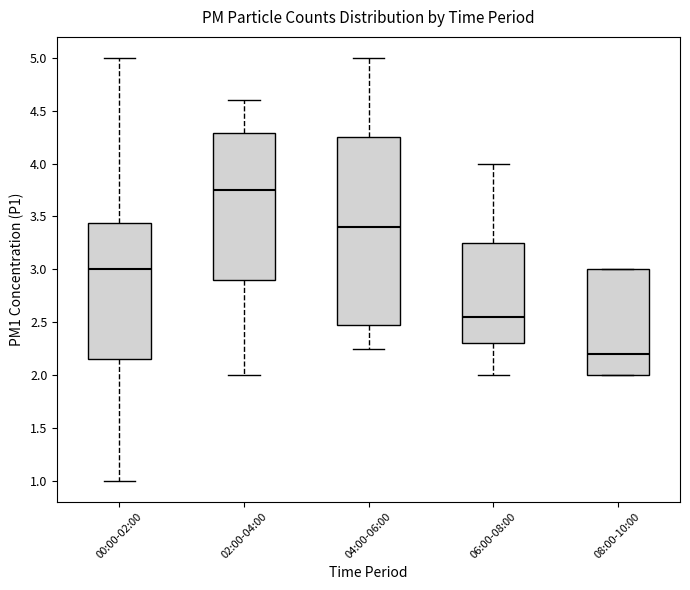

Reading left to right, read every box against the y-axis: the position of its median line, the range the box covers, and the ends of its whiskers. The values are not printed on the chart, so give them approximately, as read against the axis.

00:00-02:00: median 3.00, box 2.15 to 3.45, whiskers 1.00 to 5.00
02:00-04:00: median 3.75, box 2.90 to 4.30, whiskers 2.00 to 4.60
04:00-06:00: median 3.40, box 2.50 to 4.25, whiskers 2.25 to 5.00
06:00-08:00: median 2.55, box 2.30 to 3.25, whiskers 2.00 to 4.00
08:00-10:00: median 2.20, box 2.00 to 3.00, whiskers 2.00 to 3.00